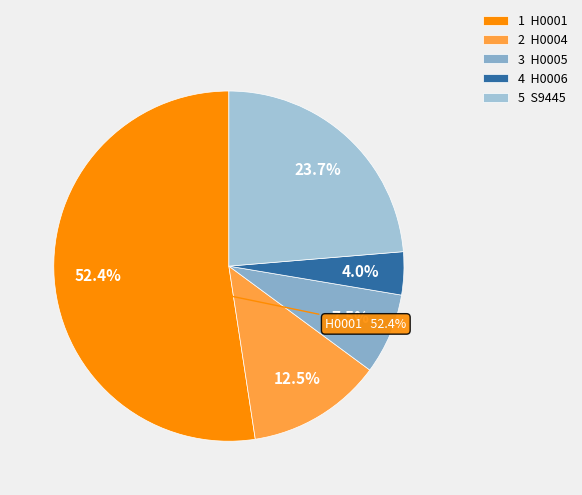

Which slice is the smallest?

H0006